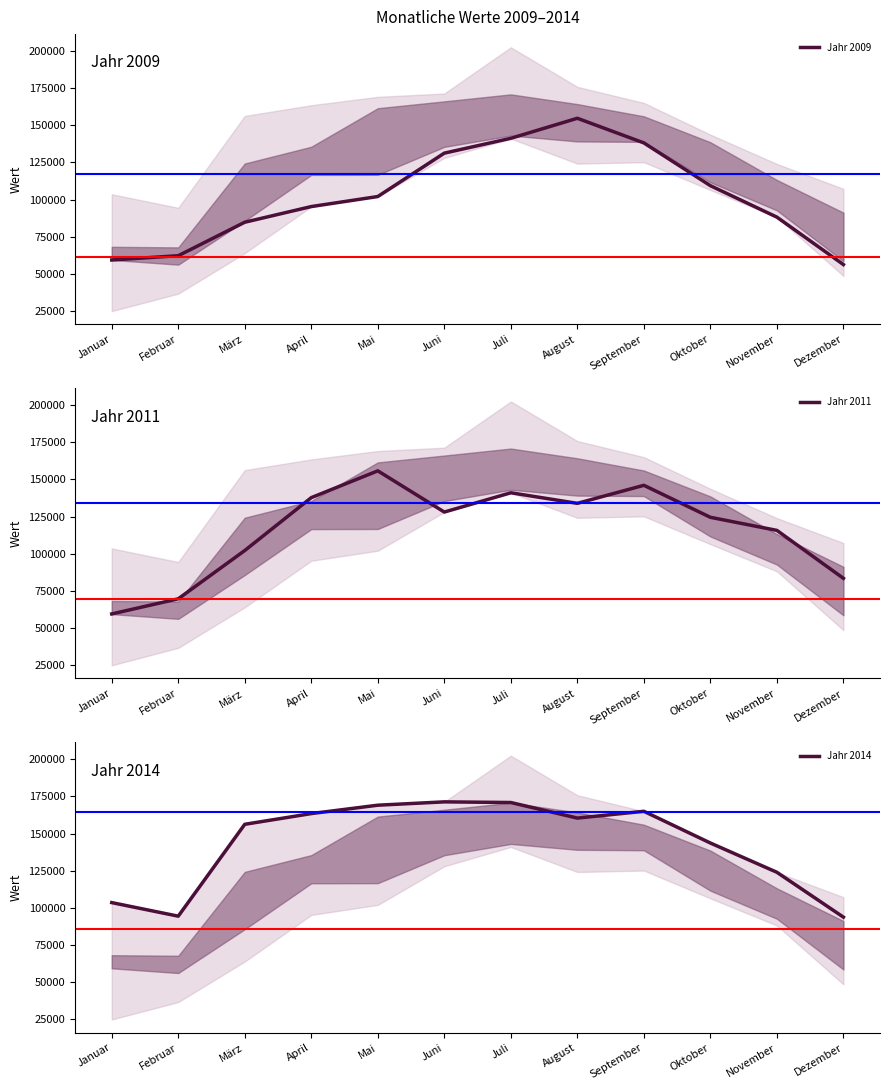

Reading left to right, extract all data points from this chart.

Jahr 2009: 59344	62228	84760	95298	102051	131255	141239	154713	138138	109360	88182	56270
Jahr 2011: 59511	69700	102189	137768	155802	128071	141034	133934	146066	124535	115729	83466
Jahr 2014: 103601	94467	156292	163502	169143	171388	170948	160466	165045	143696	123999	93811